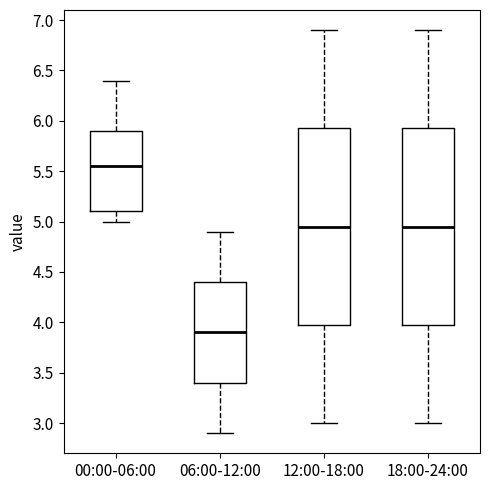

Reading left to right, transcribe this box plot: for each box, give where its median line is, the range the box spans, and where its two whiskers end, as read against the y-axis. The values are not printed on the chart, so give them approximately, as read against the axis.

00:00-06:00: median 5.55, box 5.10 to 5.90, whiskers 5.00 to 6.40
06:00-12:00: median 3.90, box 3.40 to 4.40, whiskers 2.90 to 4.90
12:00-18:00: median 4.95, box 4.00 to 5.95, whiskers 3.00 to 6.90
18:00-24:00: median 4.95, box 4.00 to 5.95, whiskers 3.00 to 6.90